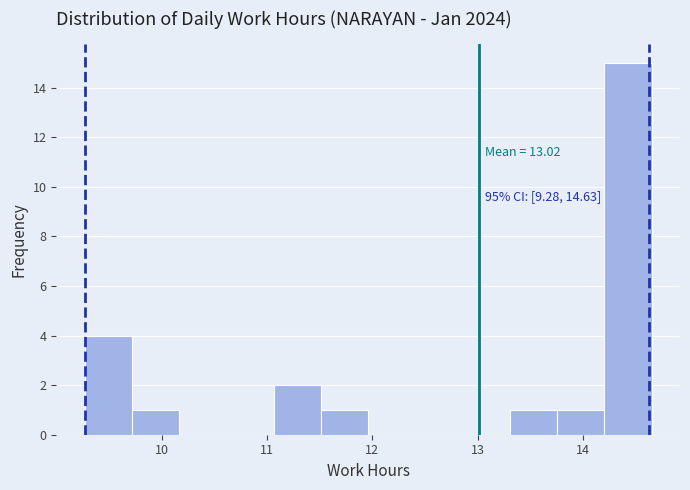

Over which range of the x-axis is the bar tallest?

14.2 to 14.7